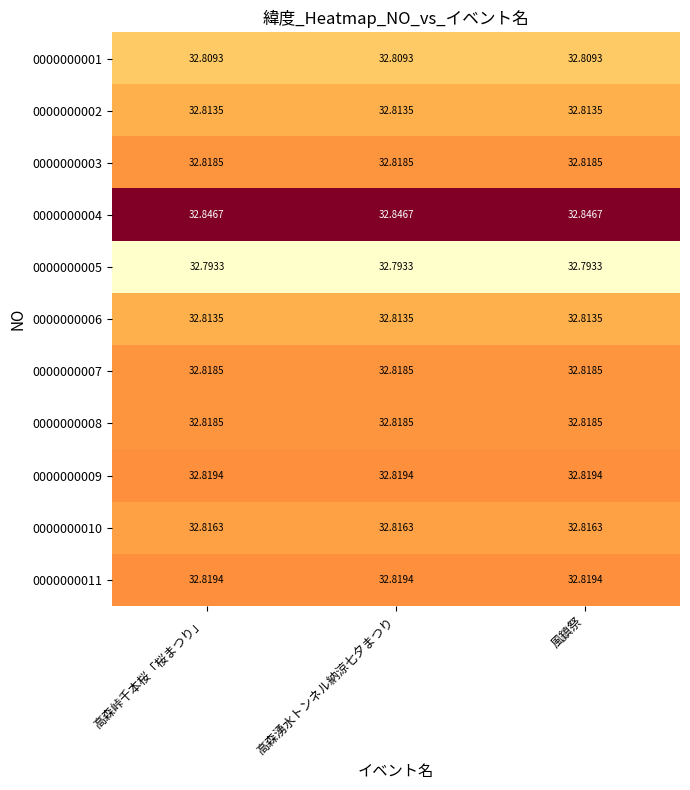

Is the value of 0000000002 at 高森湧水トンネル納涼七夕まつり greater than the value of 0000000003 at 風鎮祭?

No